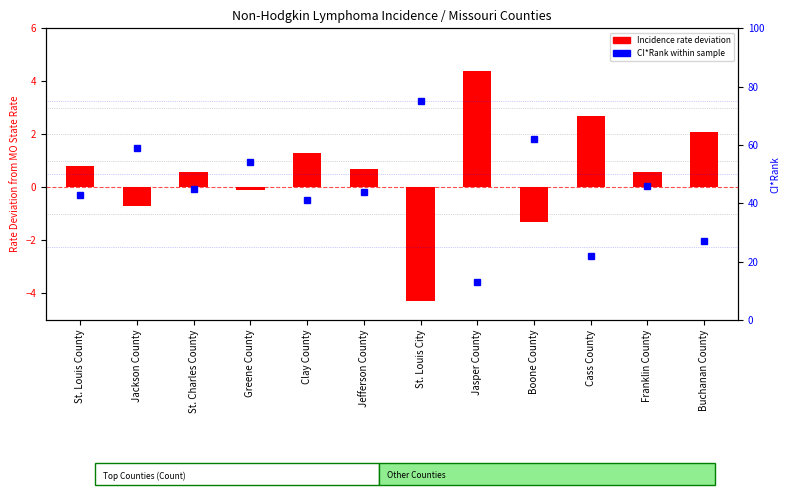

Rank the series at Jackson County from highest to lowest value.

CI*Rank within counties, Incidence Rate Deviation